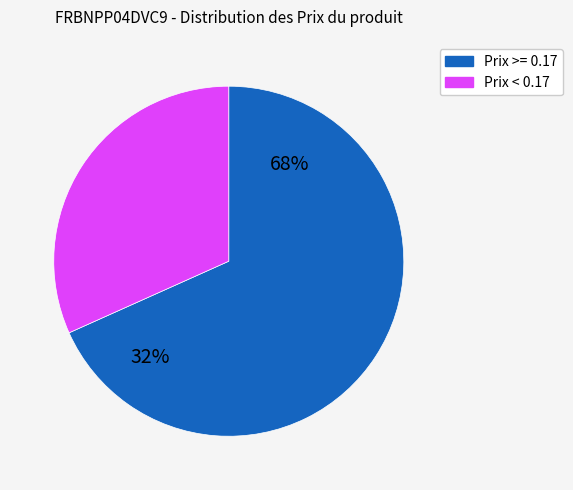

To the nearest percent, what is the combined percentage of 0.18 and 0.14?

32%